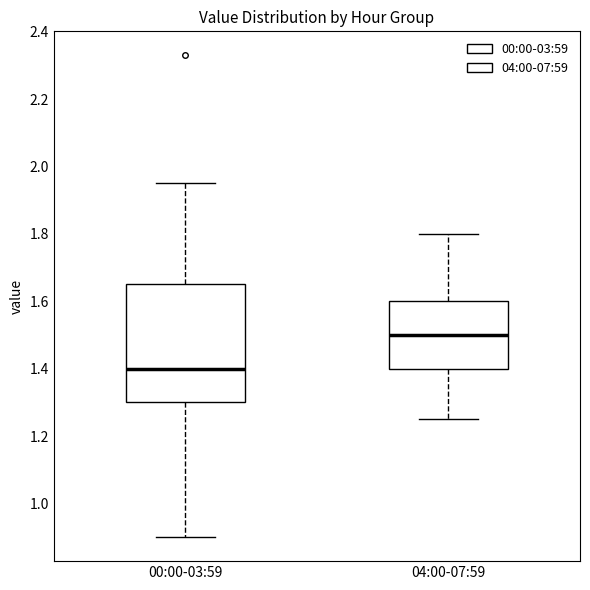

Which box has the lowest median line?

00:00-03:59